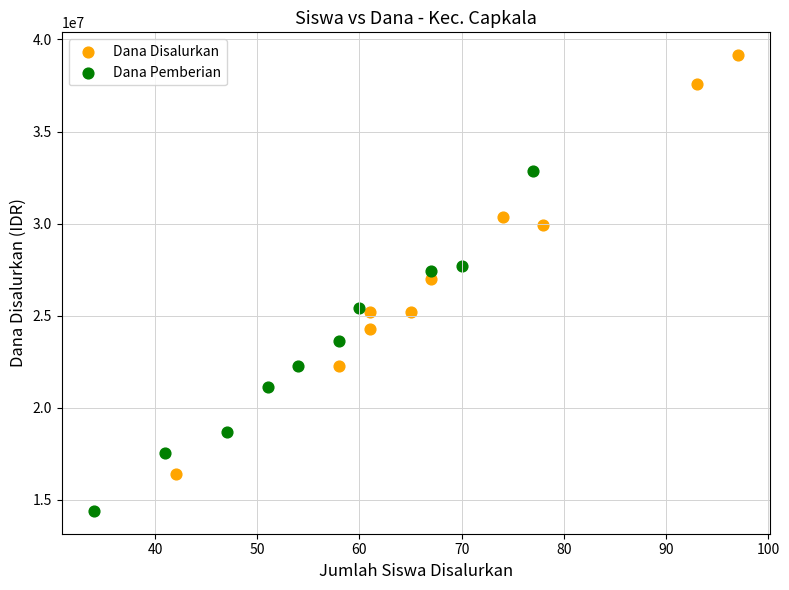

Which series has the widest spread of Y values?

Dana Disalurkan